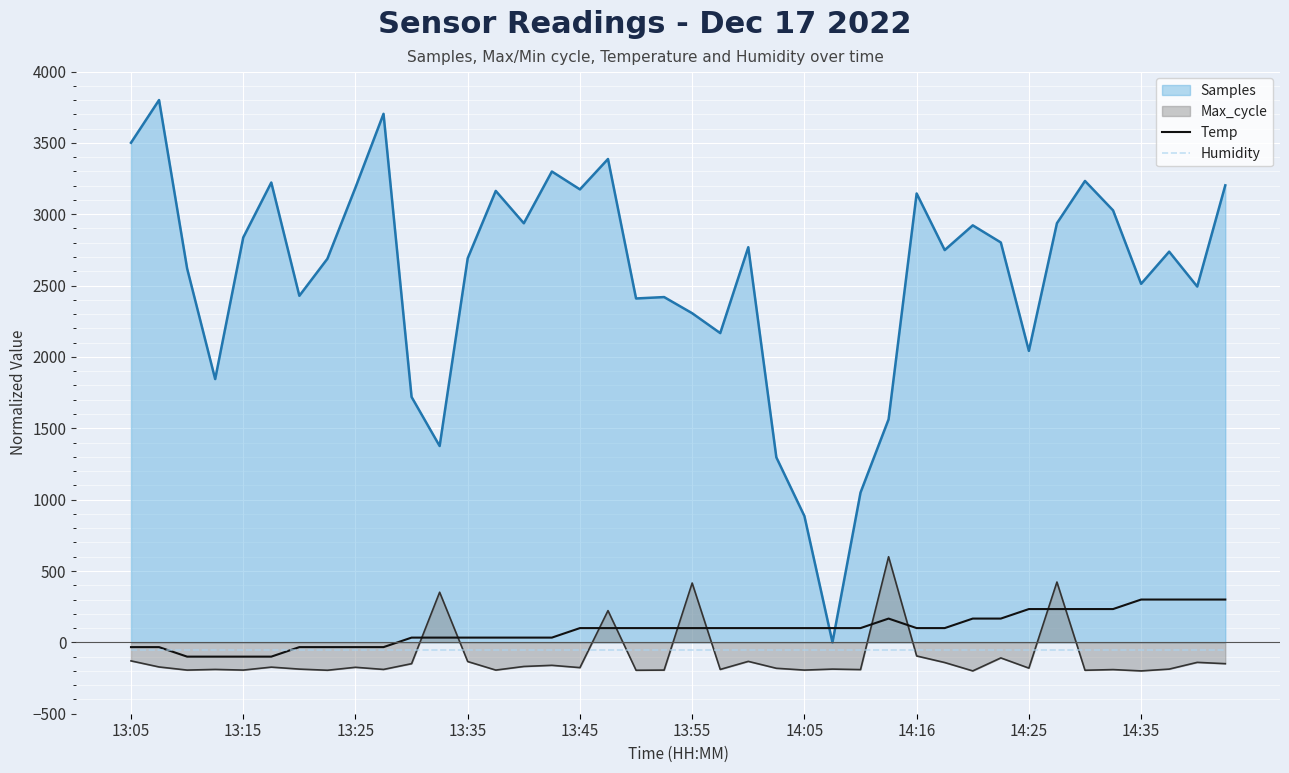

How many categories are shown in the chart?

40